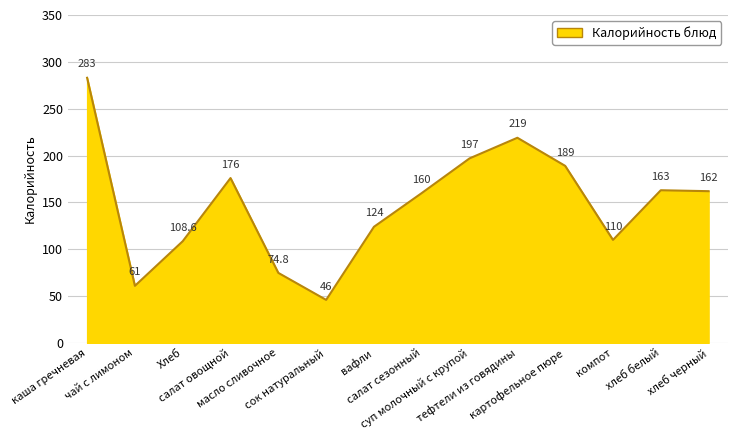

List the labels in order of value, largest first.

каша гречневая, тефтели из говядины, суп молочный с крупой, картофельное пюре, салат овощной, хлеб белый, хлеб черный, салат сезонный, вафли, компот, Хлеб, масло сливочное, чай с лимоном, сок натуральный